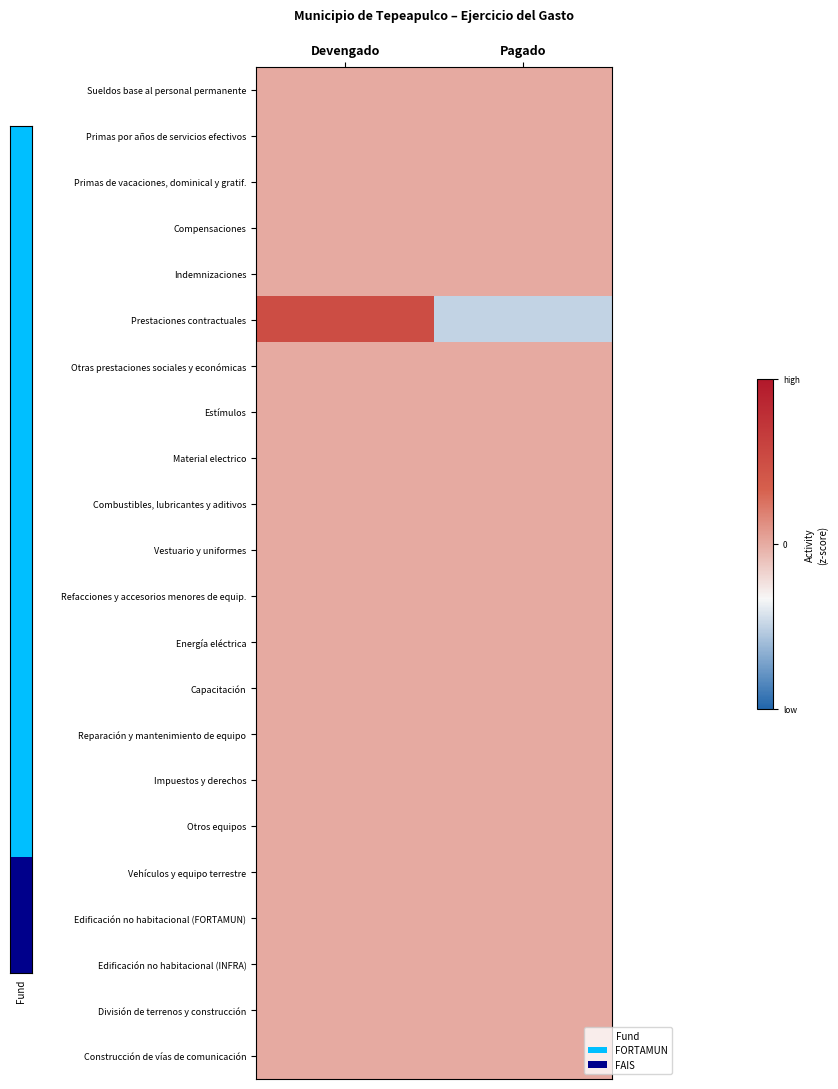

At which category is the sum across all series the highest?

Devengado